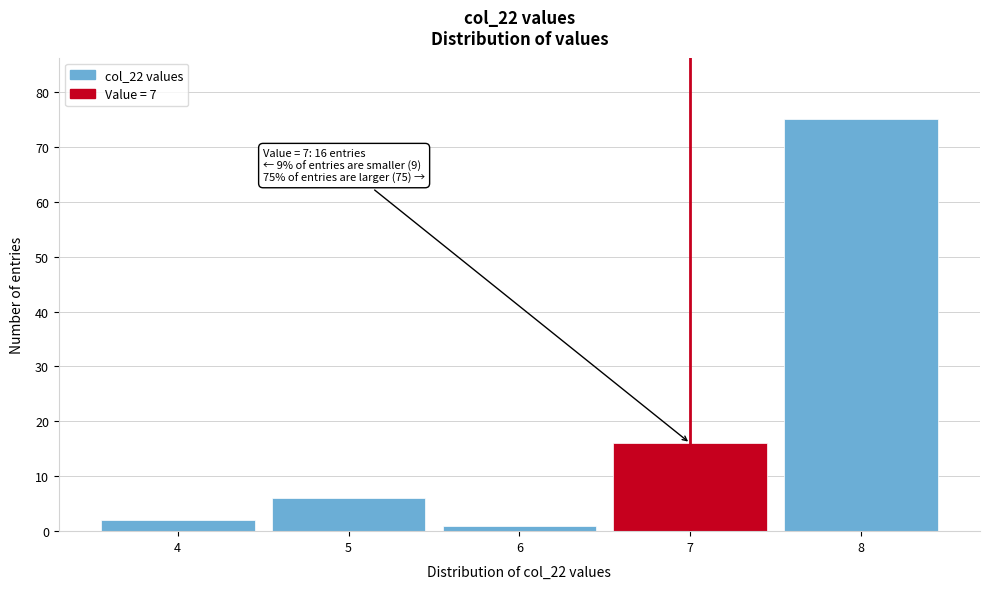

Over which range of the x-axis is the bar tallest?

7.5 to 8.5